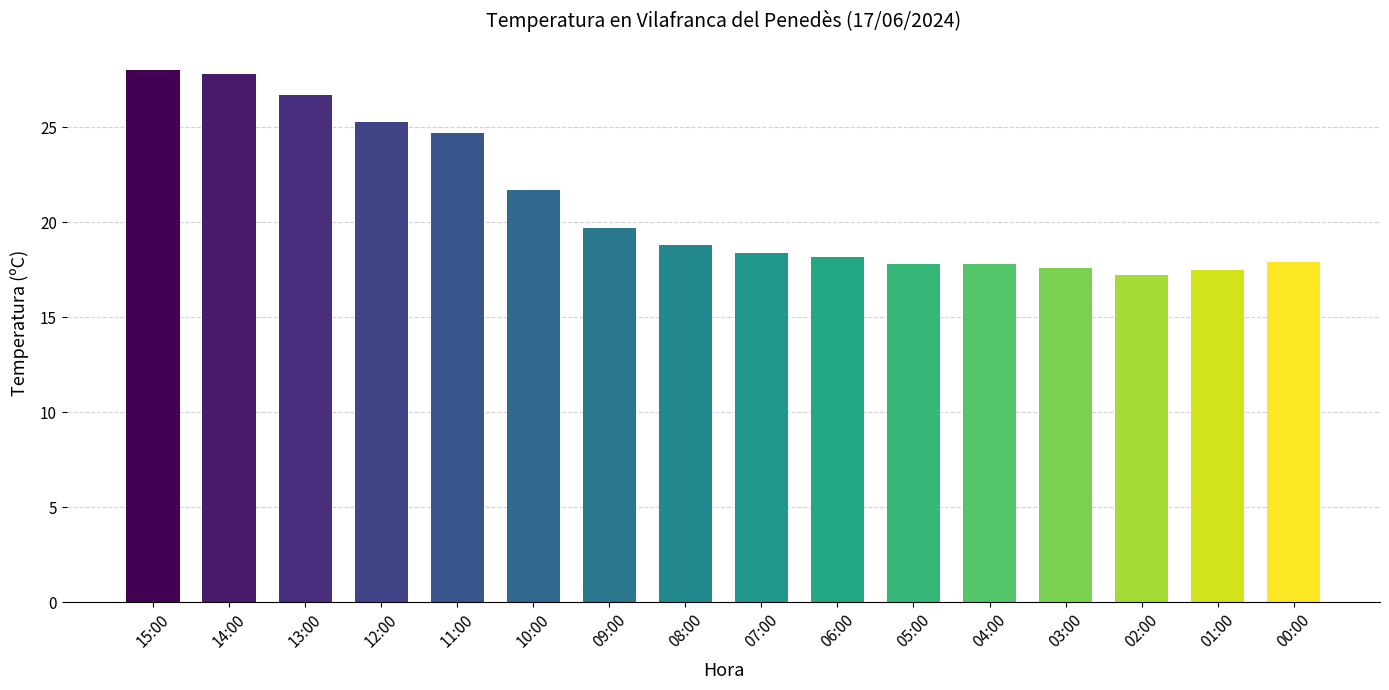

At which category does the chart reach its minimum across all series?

02:00